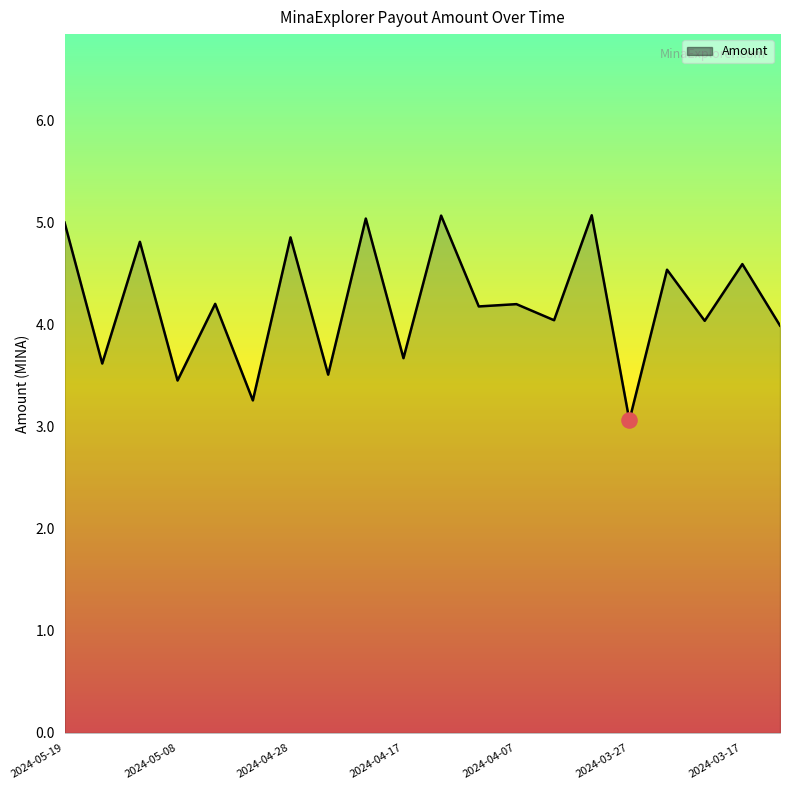

What is the difference between the maximum and minimum values?

2.0